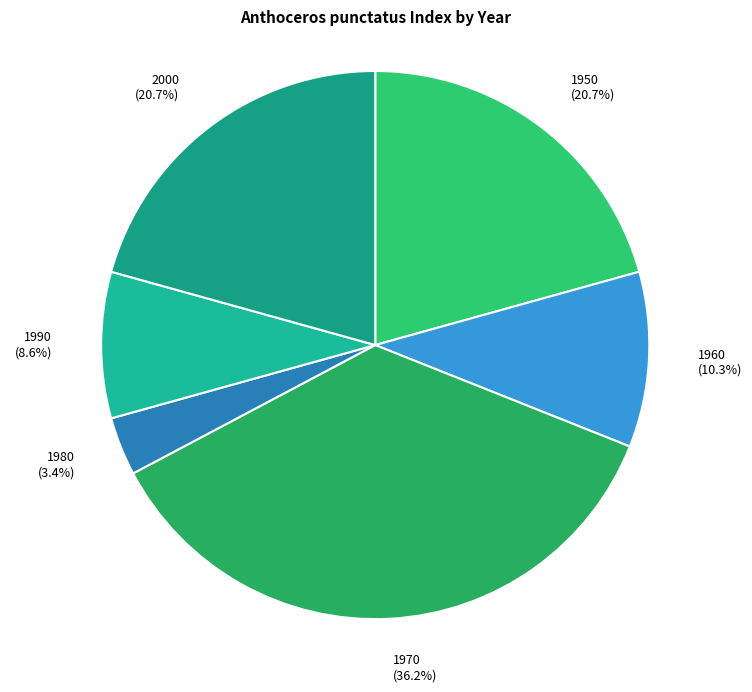

Count the number of slices in the pie.

6